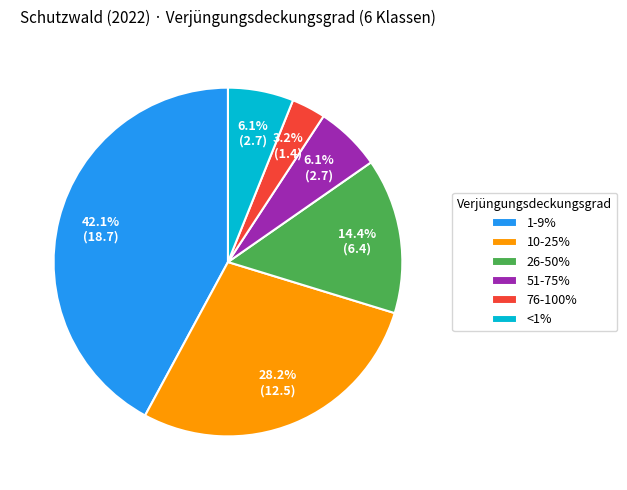

Which slice is the largest?

1-9%